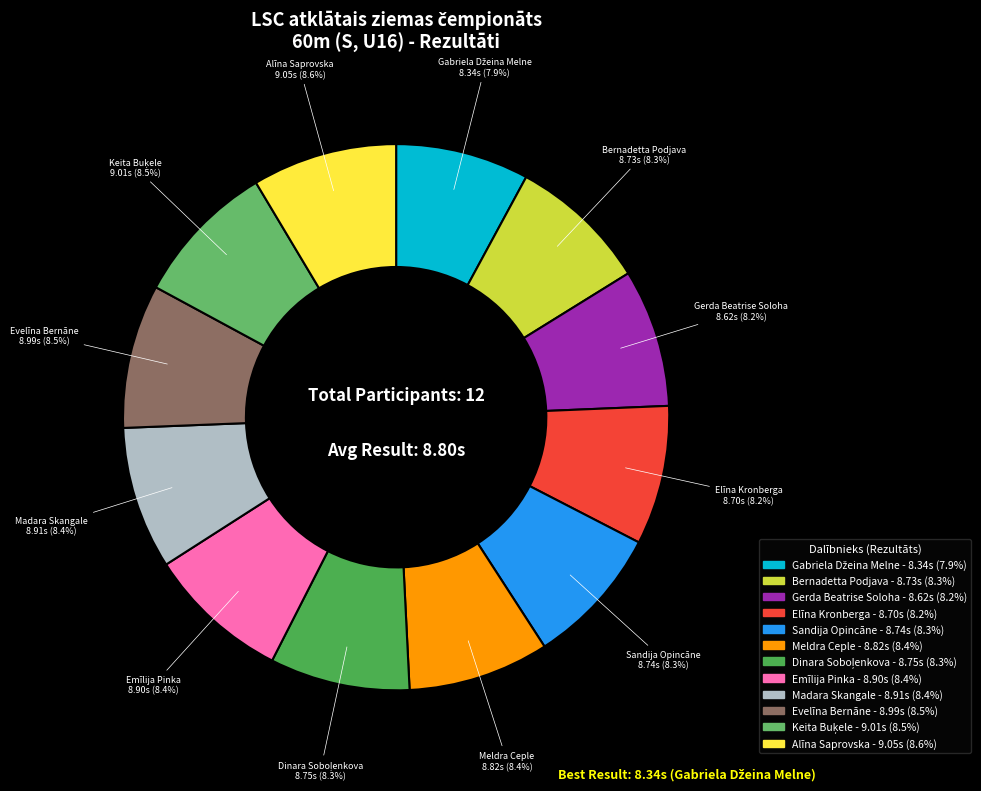

What percentage is NOT represented by Alīna Saprovska?

91.4%